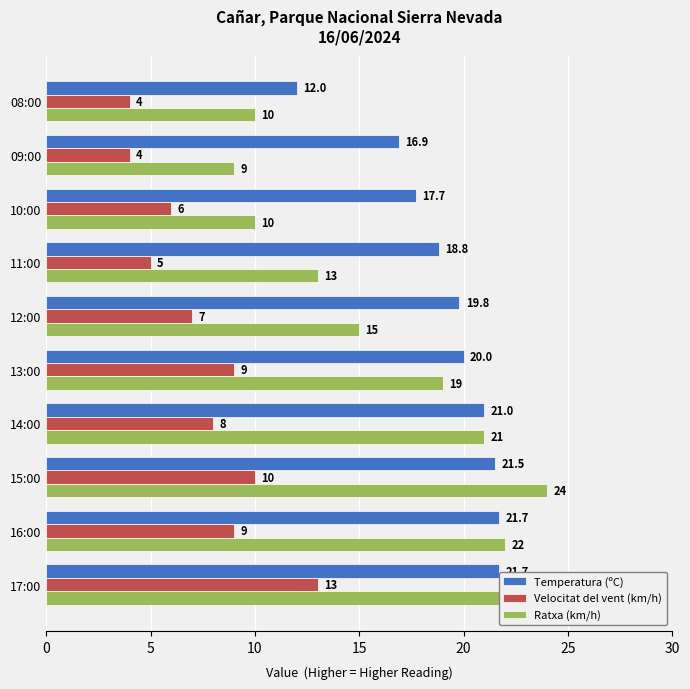

What position from the right is 16:00?

9